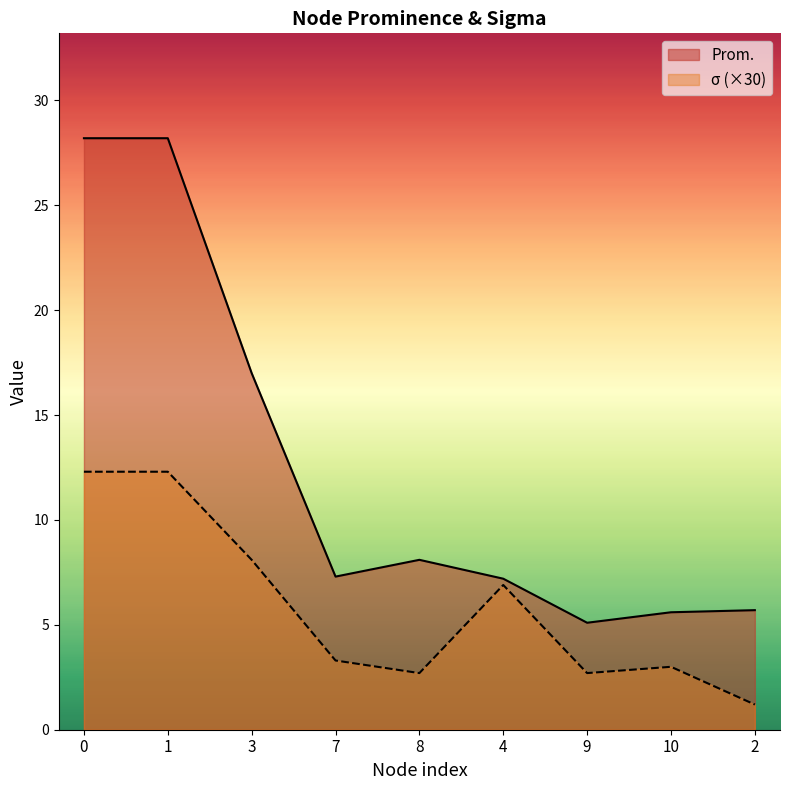

Rank the series by their average value, from lowest to highest.

σ (×30), Prom.